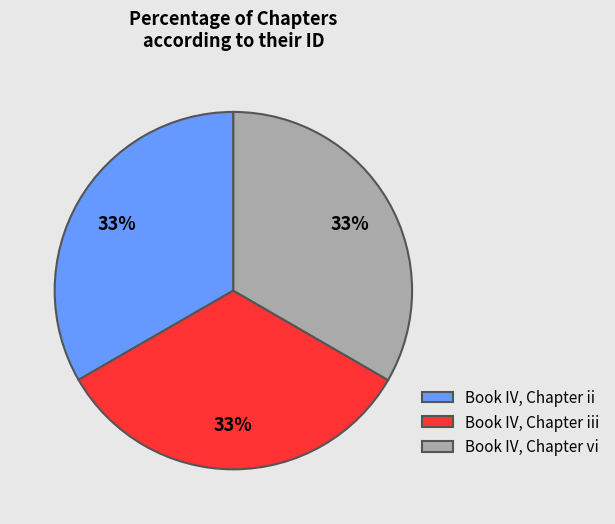

Combined, do Book IV, Chapter ii and Book IV, Chapter iii account for over 50%?

Yes